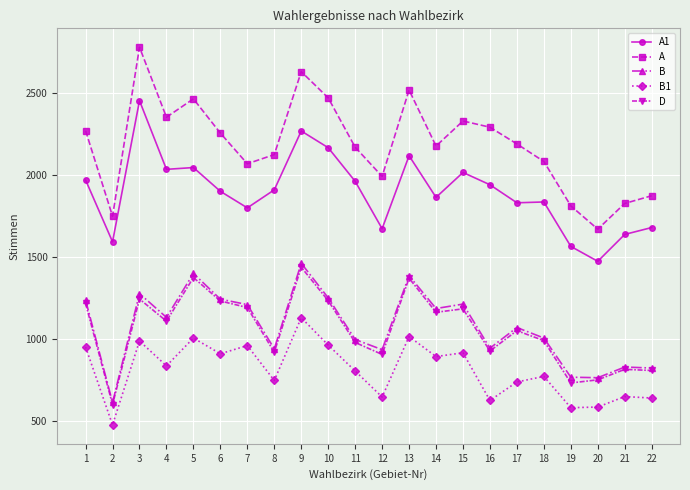

What is the difference between the highest and lowest values at 4?

1517